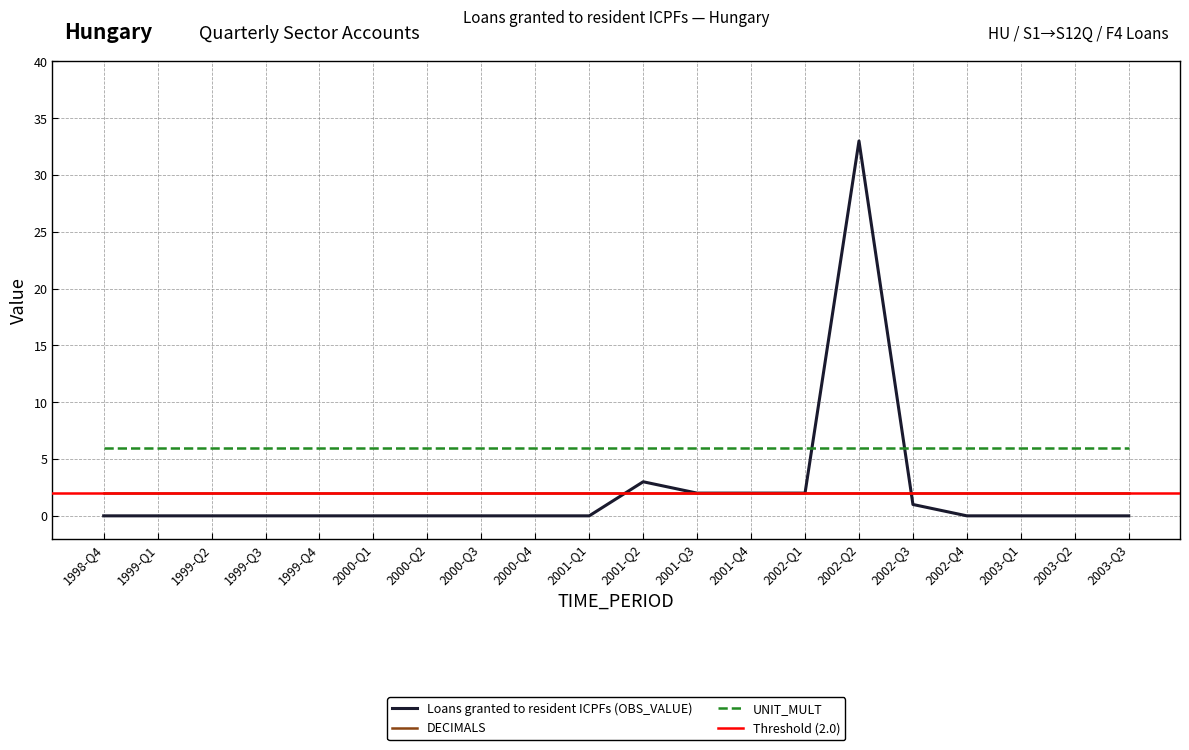

What is the label of the 18th point from the left?

2003-Q1